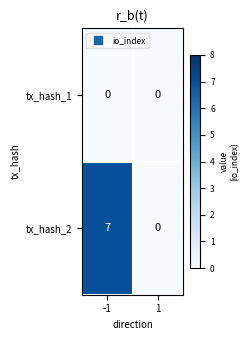

Which series has the largest total across all categories?

tx_hash_2